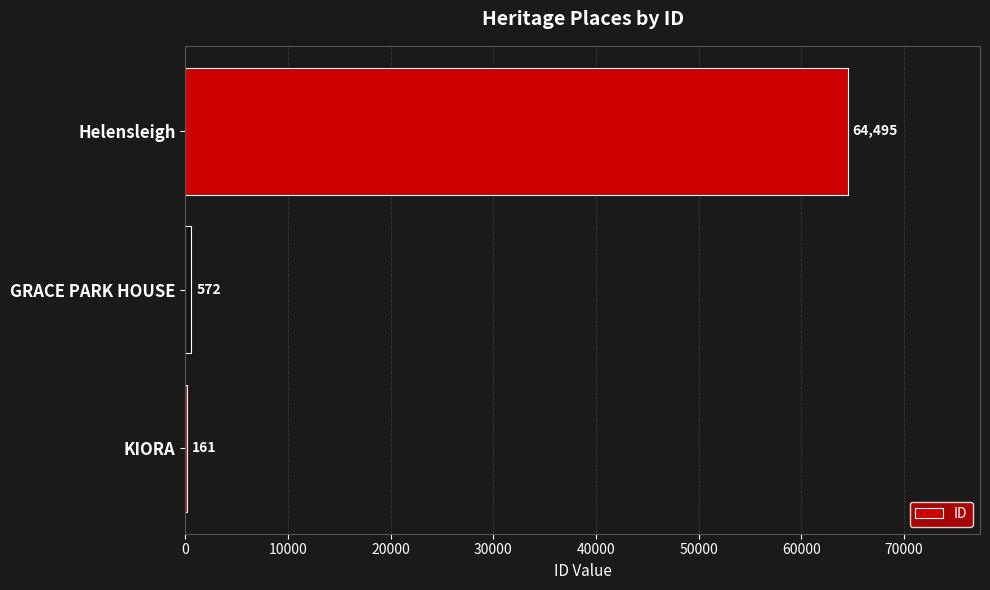

Reading bottom to top, extract all data points from this chart.

KIORA=161	GRACE PARK HOUSE=572	Helensleigh=64495